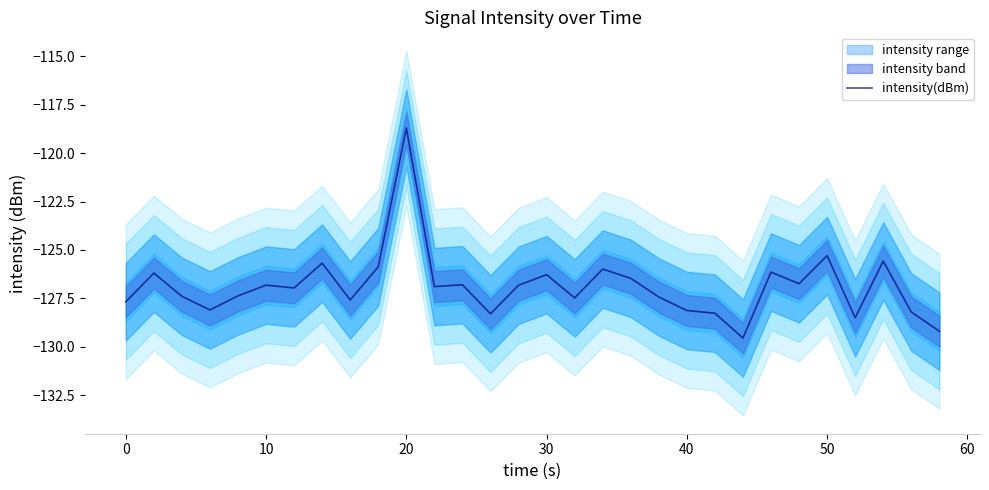

How many interior local valleys (lower than both neighbors) does the data have?

9